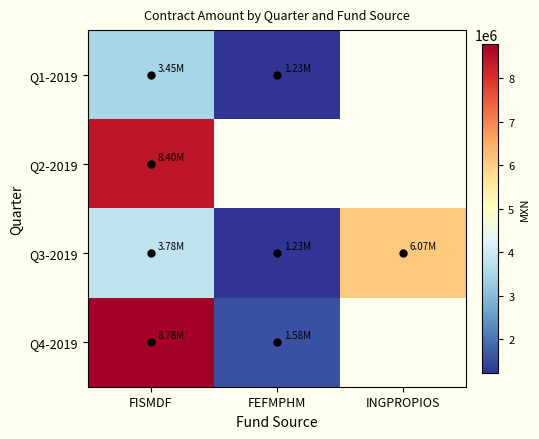

Which has a higher value, FEFMPHM or FISMDF?

FISMDF